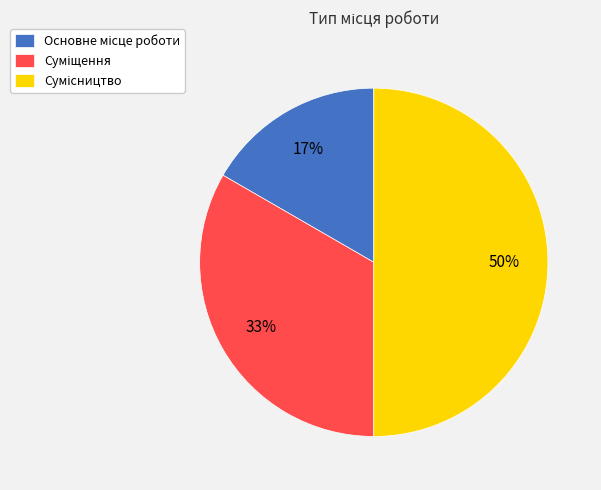

To the nearest percent, what is the average slice percentage?

33%